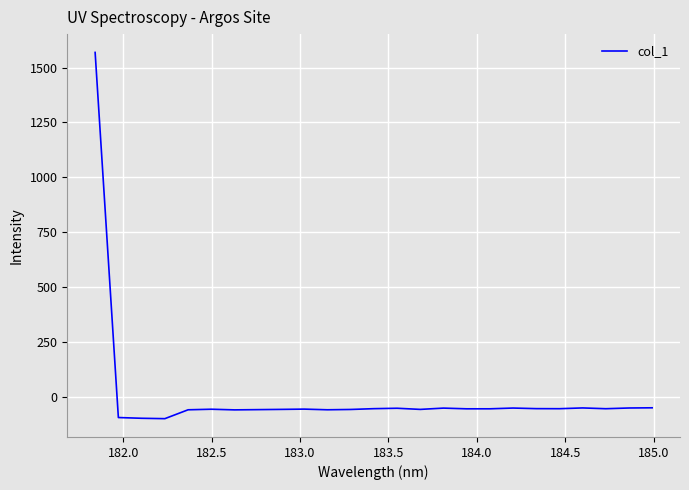

What is the greatest value displayed?

1569.2